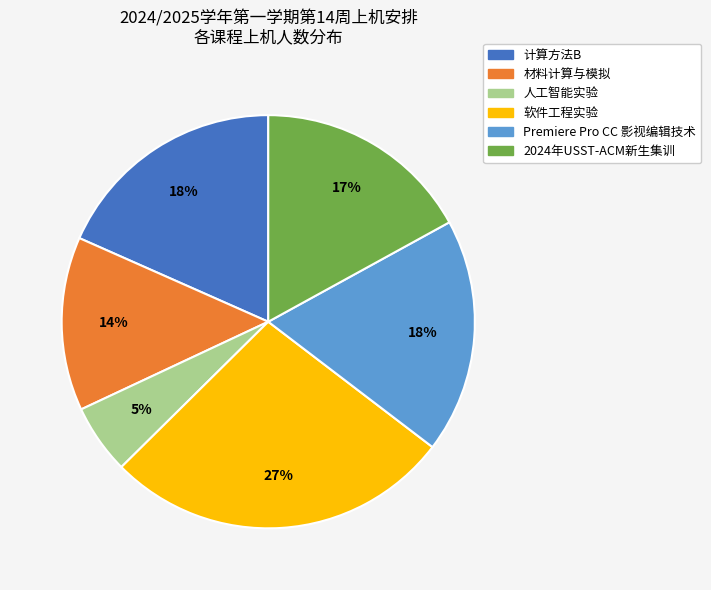

Is the sum of 材料计算与模拟 and Premiere Pro CC 影视编辑技术 greater than half?

No